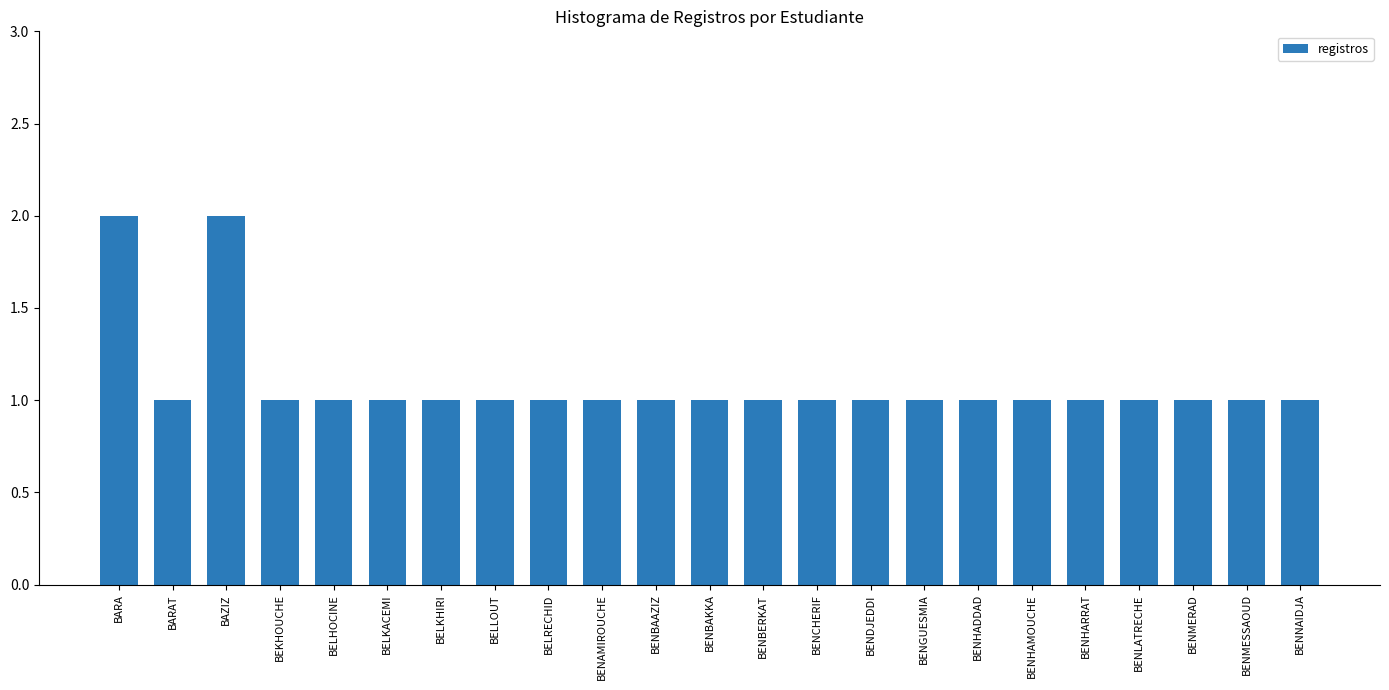

Which has a higher value, BAZIZ or BENHAMOUCHE?

BAZIZ